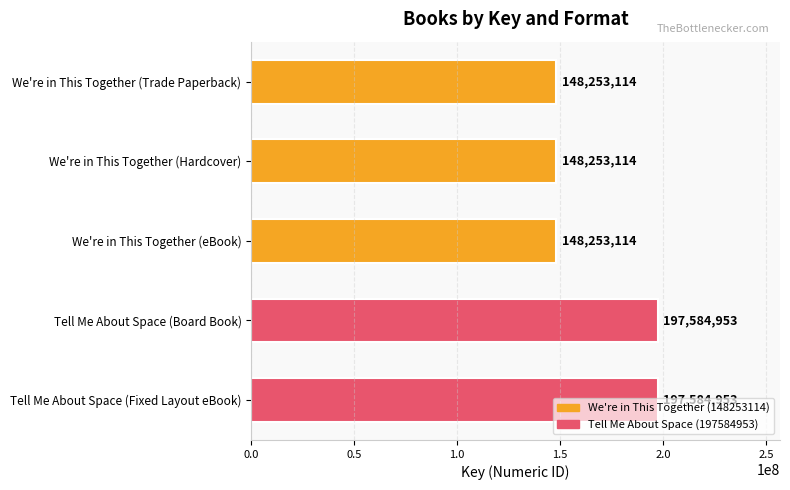

What is the ratio of the value at Tell Me About Space (Board Book) to the value at We're in This Together (eBook)?

1.3